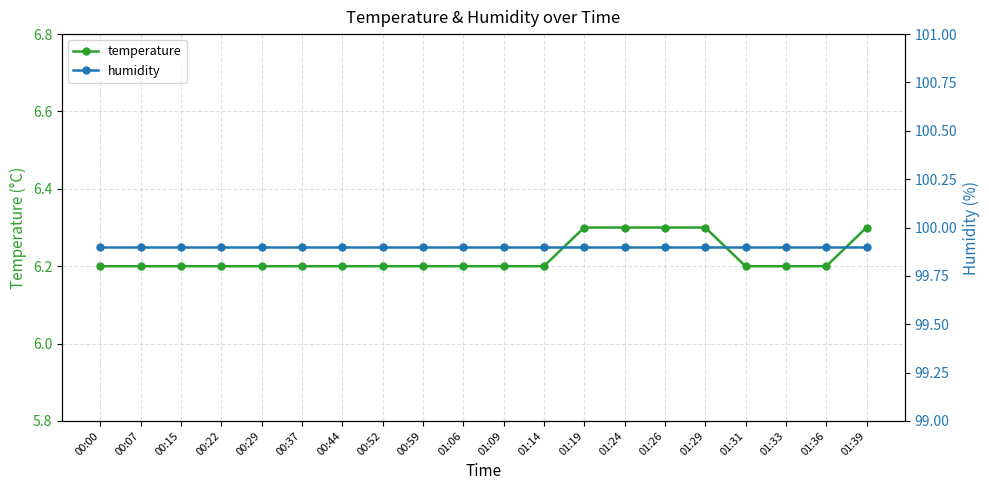

At which label is temperature closest to 6?

00:00